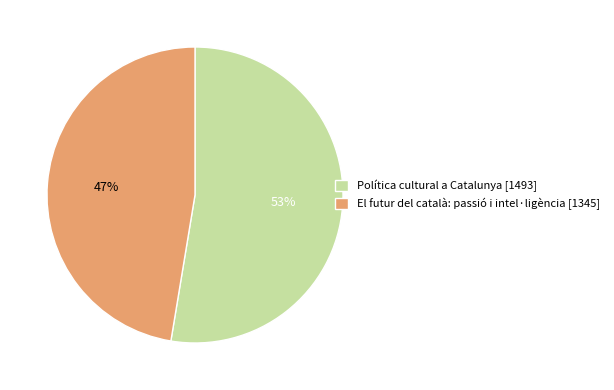

What is the largest slice in the pie chart?

Política cultural a Catalunya